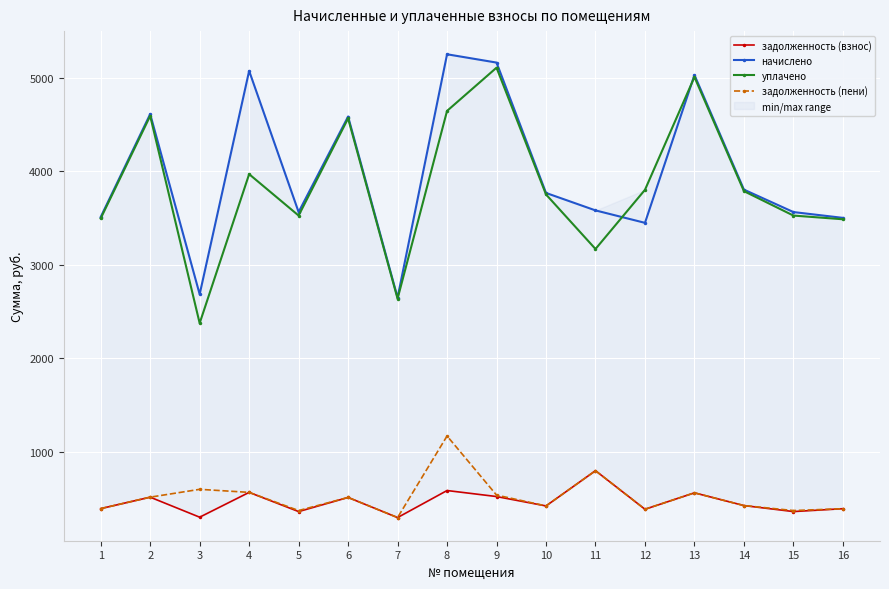

What is the sum of the уплачено values at 11 and 15?

6691.6